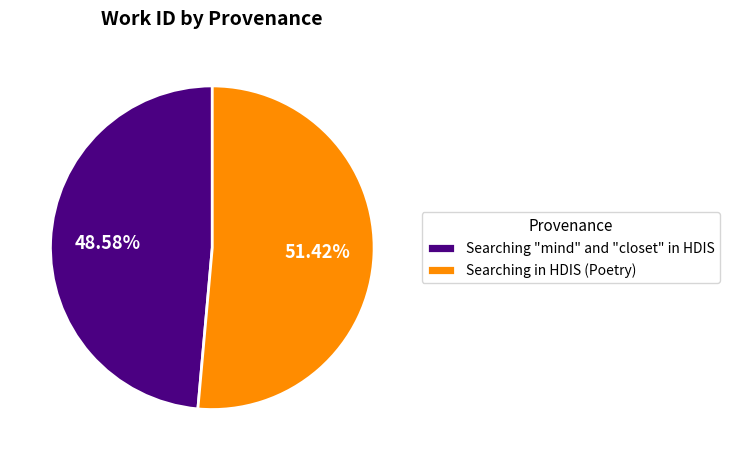

Combined, do Searching "mind" and "closet" in HDIS and Searching in HDIS (Poetry) account for over 50%?

Yes